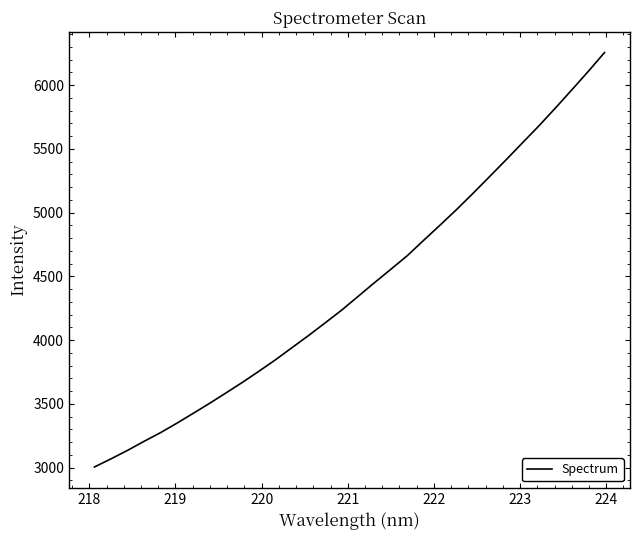

What is the maximum value shown in the chart?

6254.7